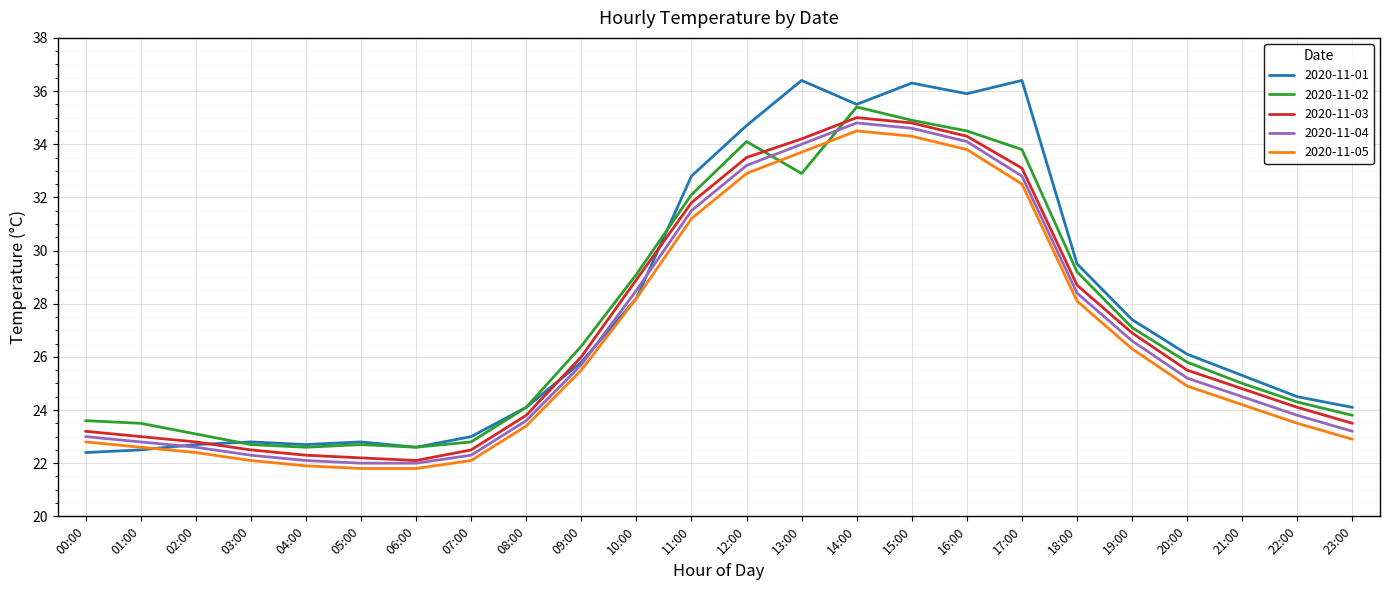

Reading right to left, what are all the values shown in this chart?

2020-11-01: 24.1	24.5	25.3	26.1	27.4	29.5	36.4	35.9	36.3	35.5	36.4	34.7	32.8	28.2	25.8	24.1	23.0	22.6	22.8	22.7	22.8	22.7	22.5	22.4
2020-11-02: 23.8	24.3	25.0	25.8	27.1	29.2	33.8	34.5	34.9	35.4	32.9	34.1	32.1	29.1	26.4	24.1	22.8	22.6	22.7	22.6	22.7	23.1	23.5	23.6
2020-11-03: 23.5	24.1	24.8	25.5	26.9	28.7	33.1	34.3	34.8	35.0	34.2	33.5	31.8	28.9	26.0	23.8	22.5	22.1	22.2	22.3	22.5	22.8	23.0	23.2
2020-11-04: 23.2	23.8	24.5	25.2	26.6	28.4	32.8	34.1	34.6	34.8	34.0	33.2	31.5	28.5	25.7	23.6	22.3	22.0	22.0	22.1	22.3	22.6	22.8	23.0
2020-11-05: 22.9	23.5	24.2	24.9	26.3	28.1	32.5	33.8	34.3	34.5	33.7	32.9	31.2	28.2	25.5	23.4	22.1	21.8	21.8	21.9	22.1	22.4	22.6	22.8